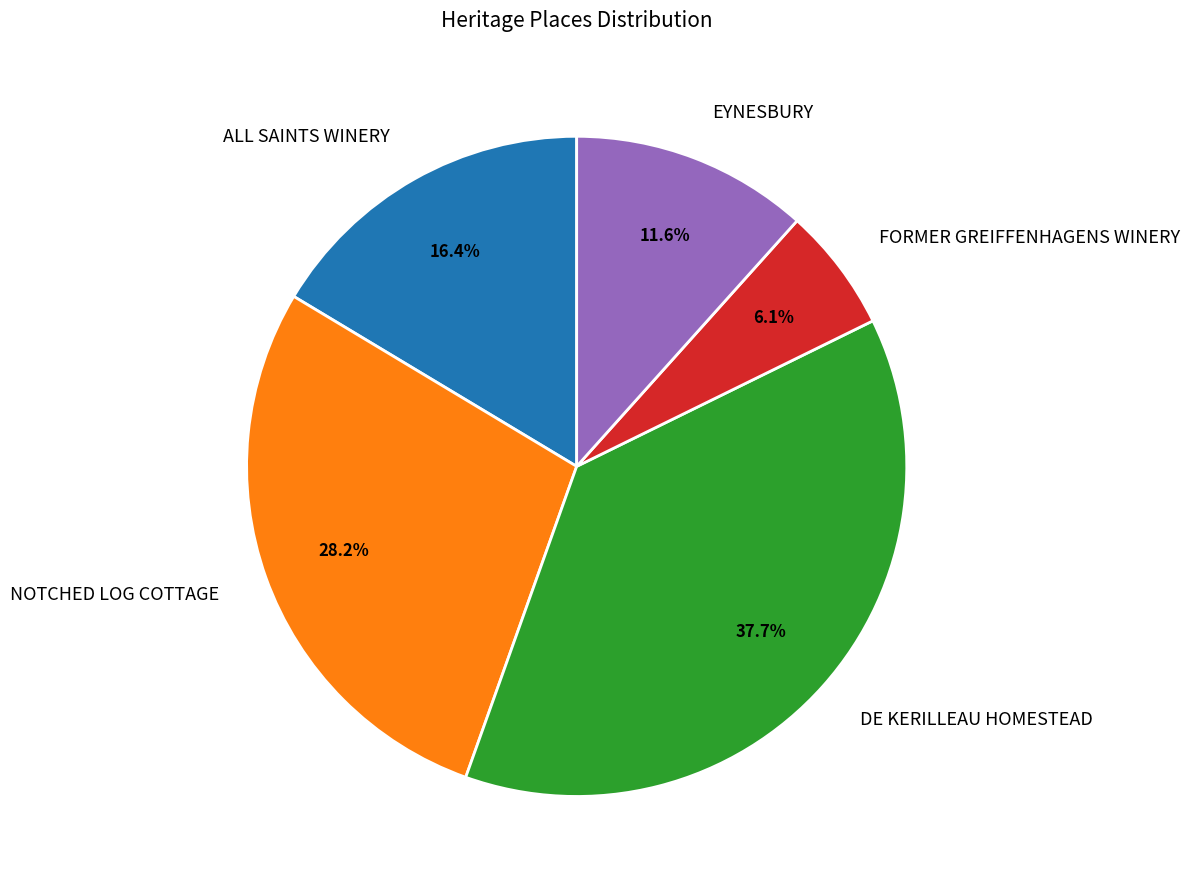

To the nearest percent, what percentage of the pie is DE KERILLEAU HOMESTEAD?

38%